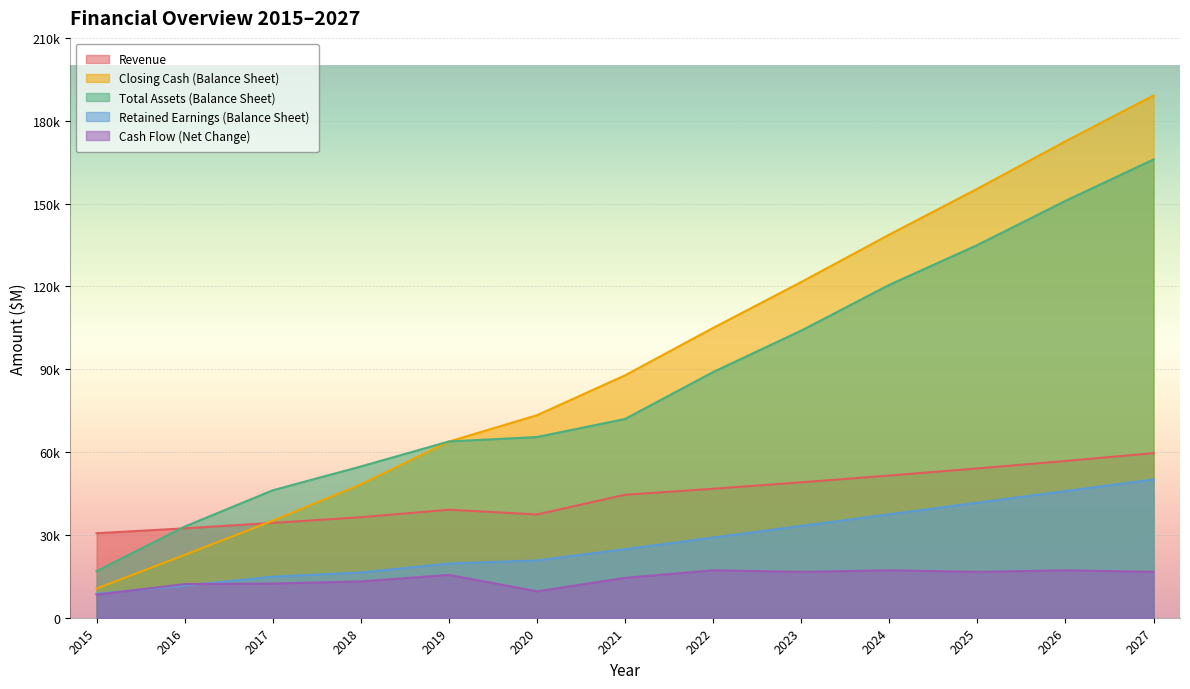

What is the maximum value shown in the chart?

189162